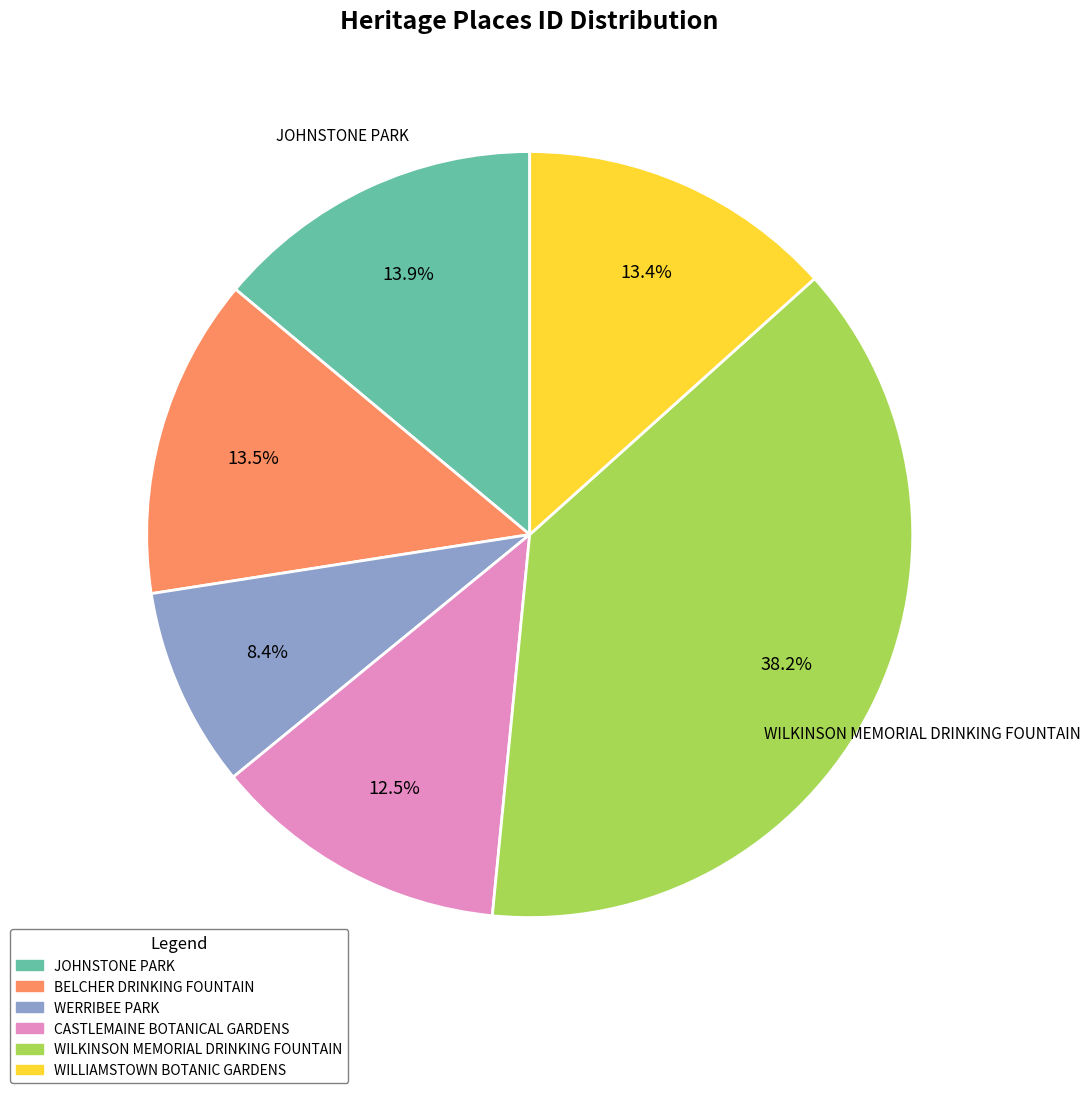

To the nearest percent, what percentage of the pie is WILLIAMSTOWN BOTANIC GARDENS?

13%